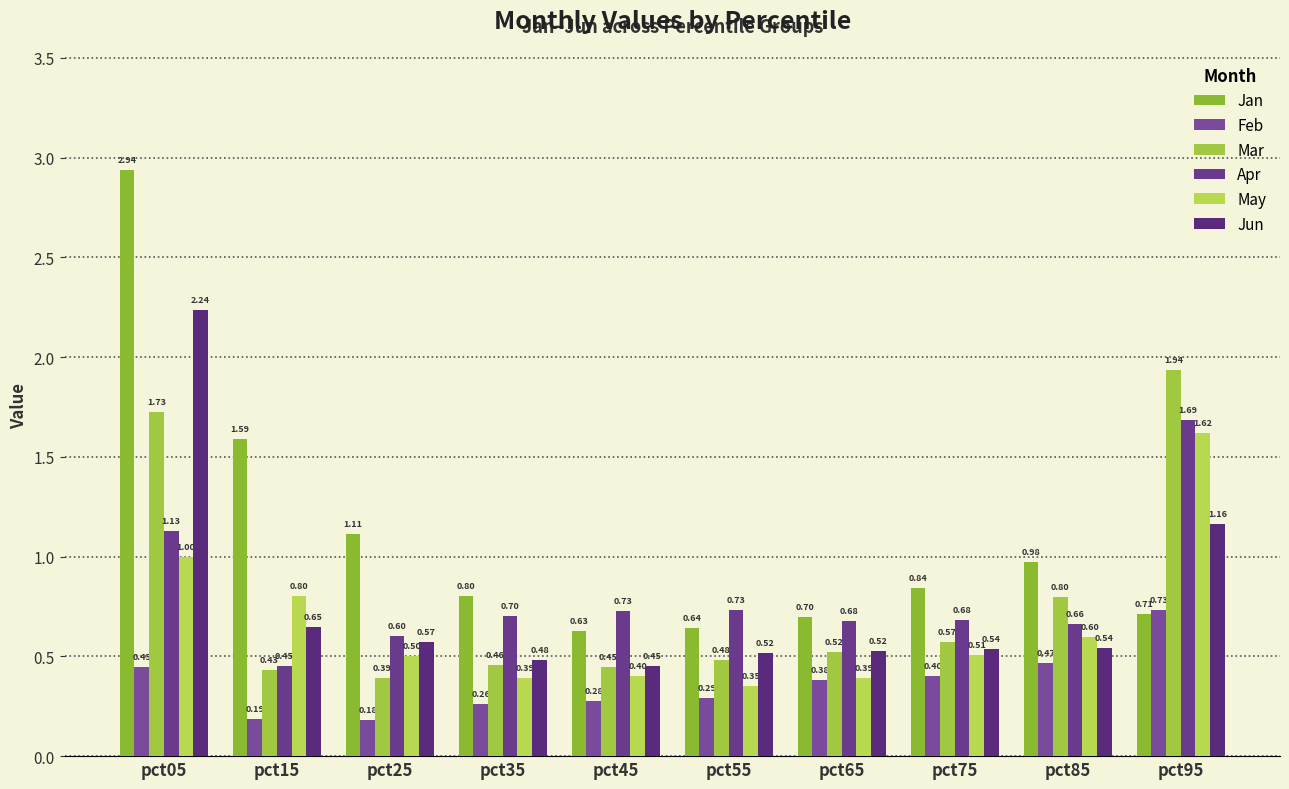

Which series has the largest total across all categories?

Jan